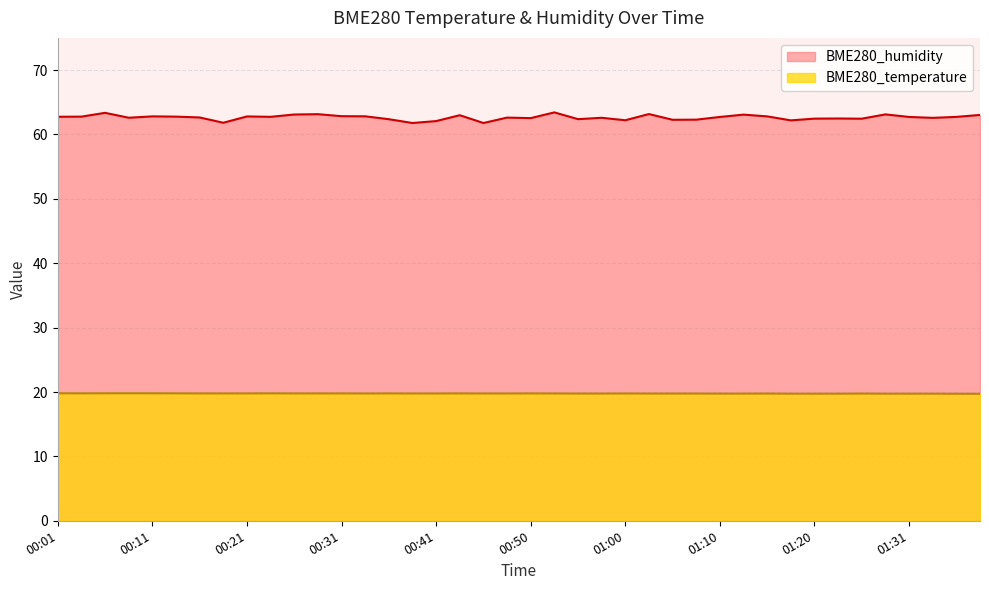

Count the number of categories in the chart.

40